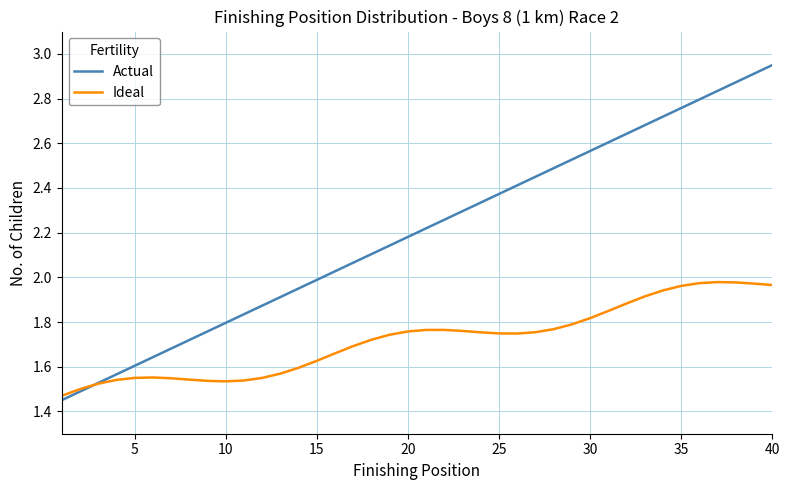

Rank the series by their average value, from highest to lowest.

Actual, Ideal